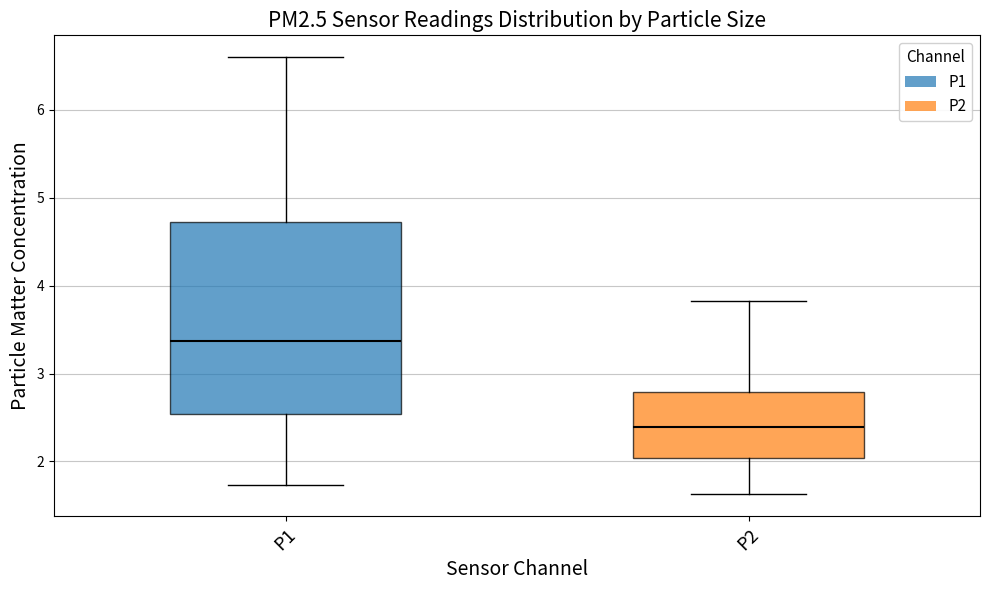

Which box is the tallest, from its lower edge to its upper edge?

P1